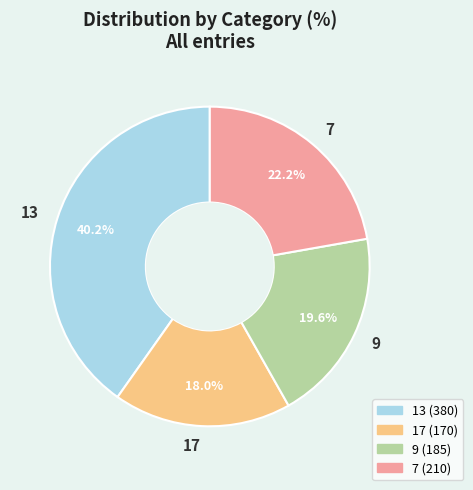

What is the ratio of the value at 17 to the value at 9?

0.9